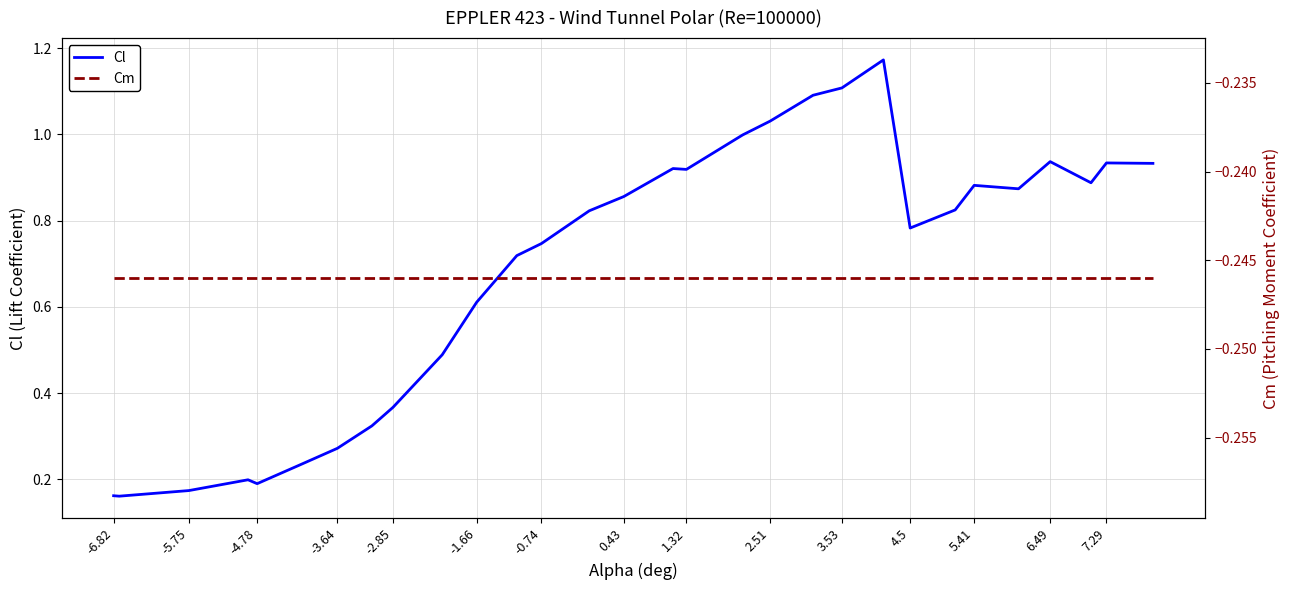

What is the maximum value for Cm?

-0.2